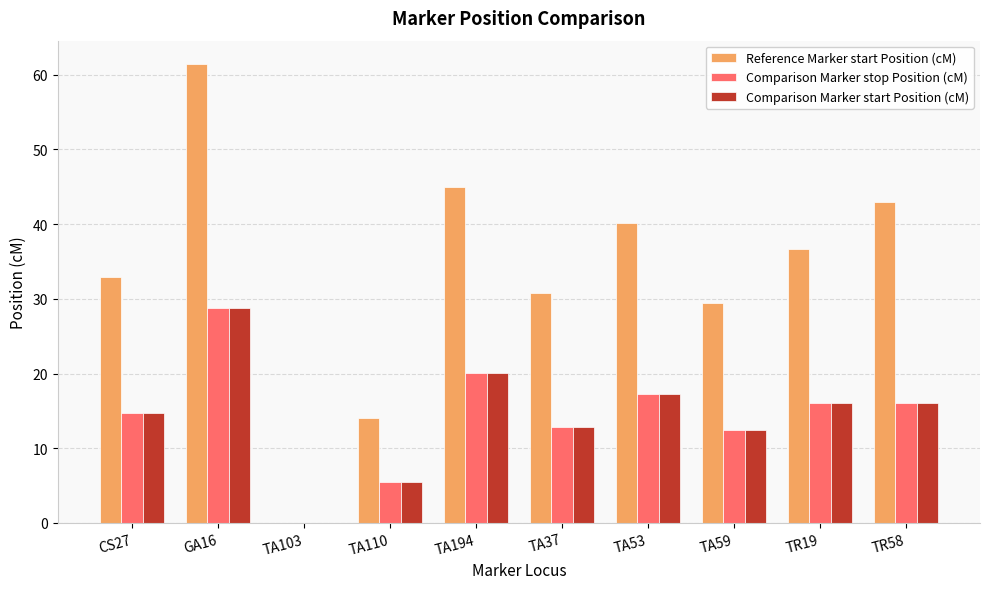

What is the sum of all Comparison Marker stop Position (cM) values?

143.7